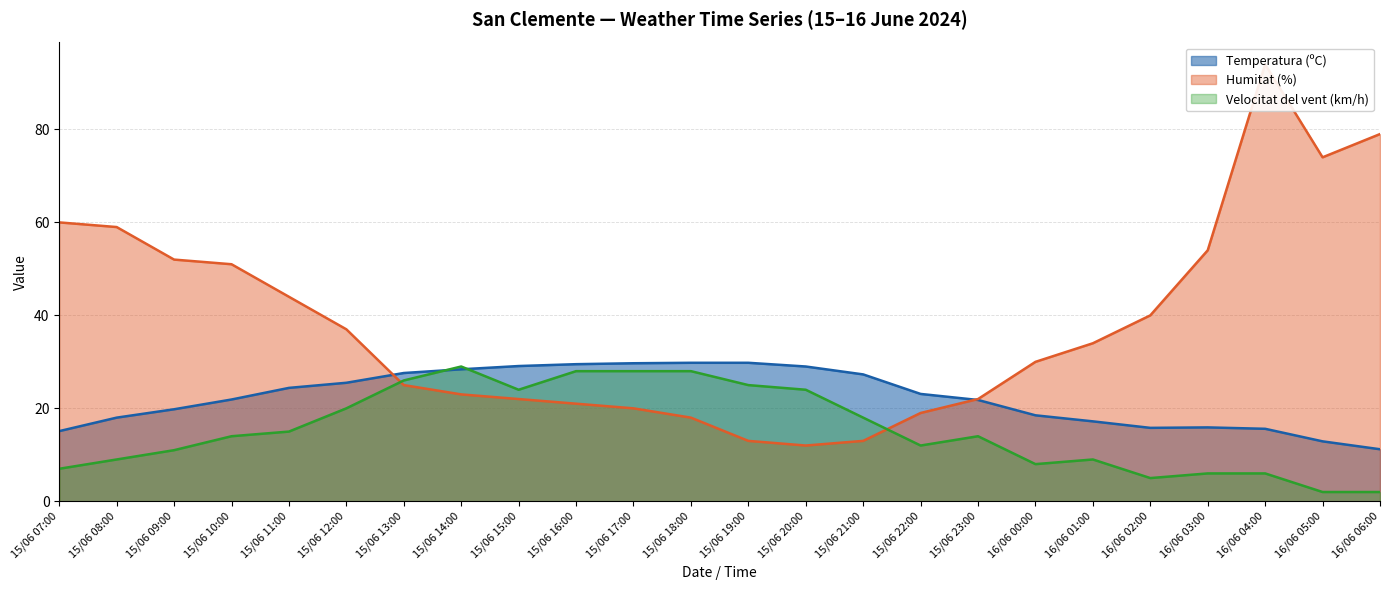

Rank the series by their maximum value, from highest to lowest.

Humitat (%), Temperatura (ºC), Velocitat del vent (km/h)